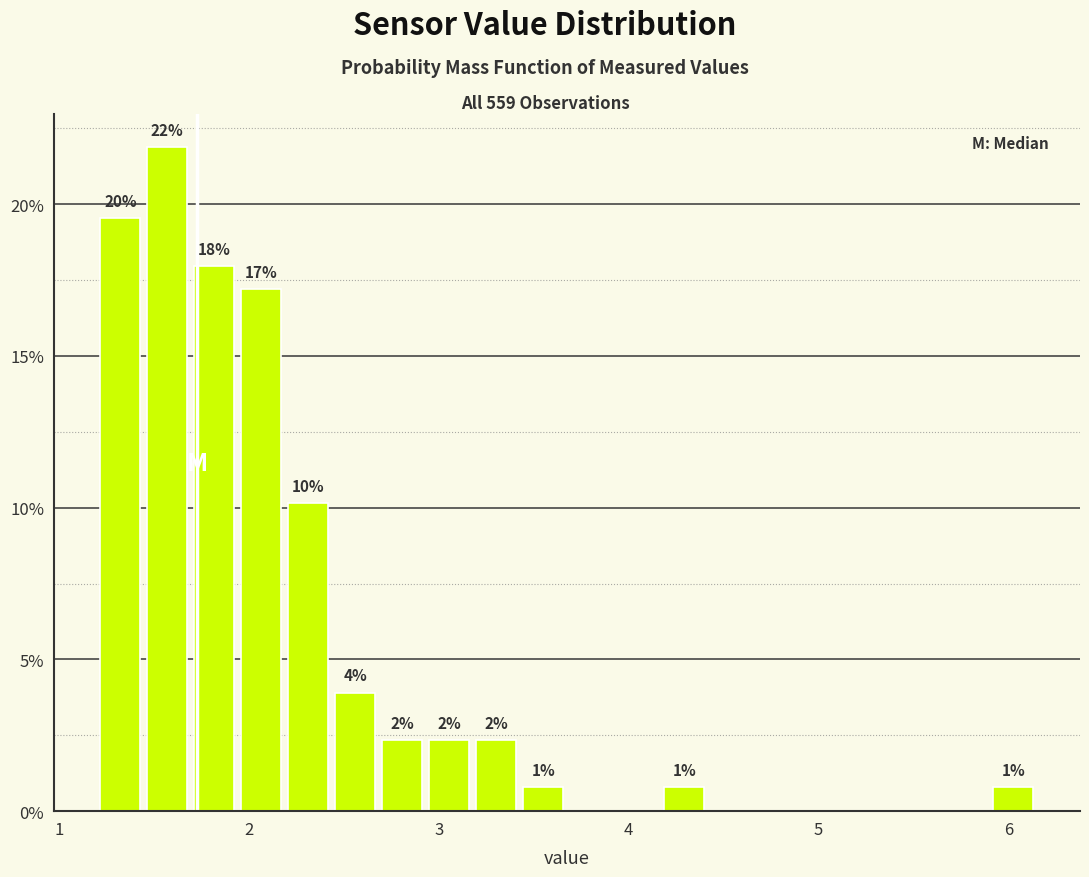

Around what value on the x-axis is the tallest bar? Give the approximate position of its centre, as read against the axis.

1.6